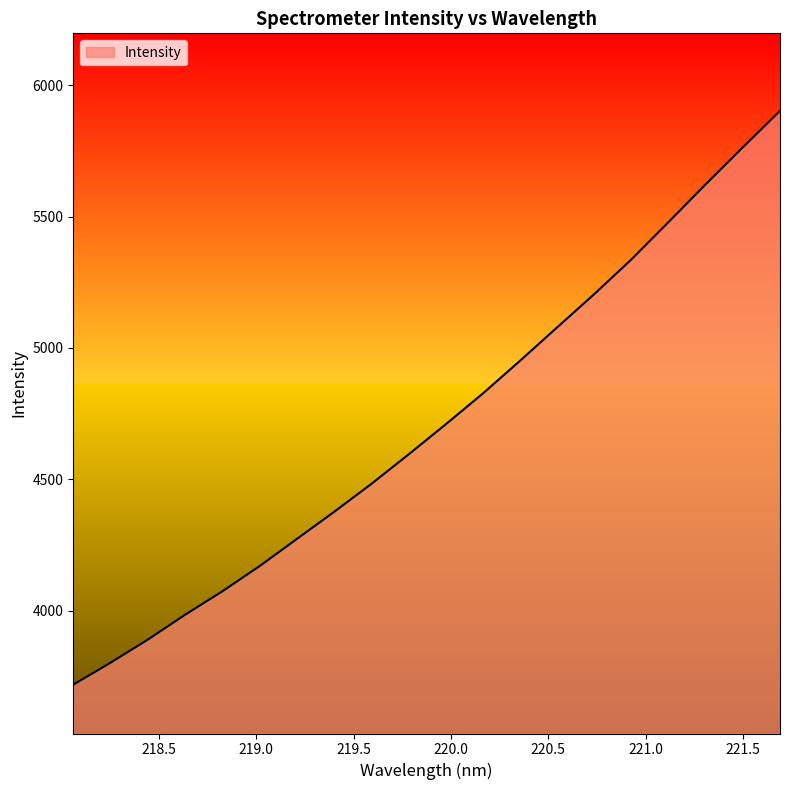

What is the maximum value shown in the chart?

5902.4